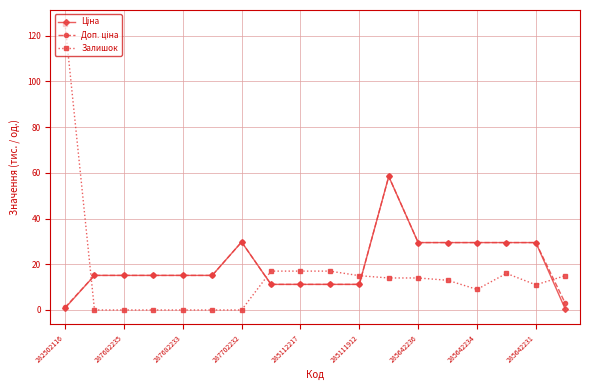

What is the highest value of the Залишок series?

125.0